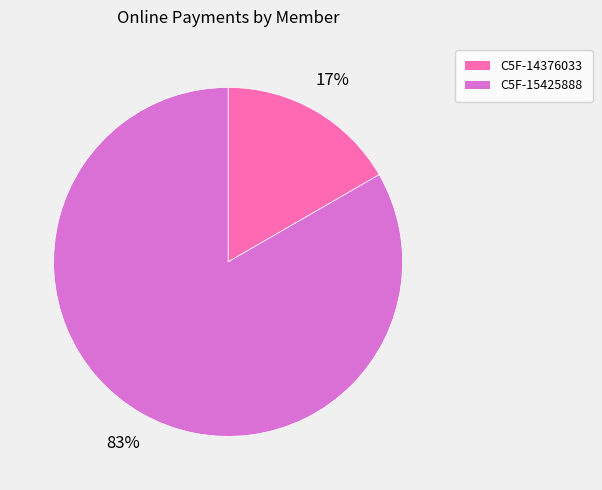

Which slice represents more than half of the pie?

C5F-15425888